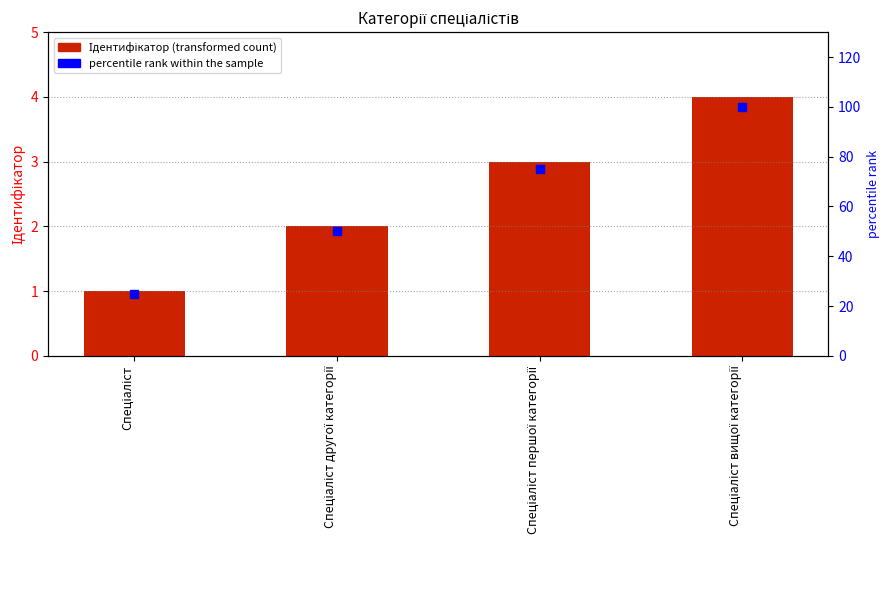

Is the value of Ідентифікатор at Спеціаліст другої категорії greater than the value of percentile rank within the sample at Спеціаліст першої категорії?

No